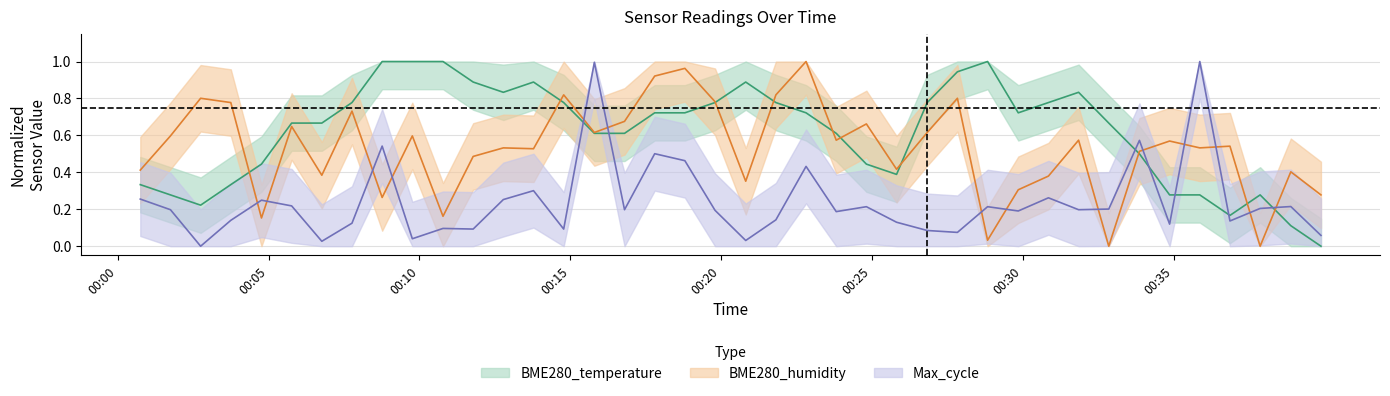

What are all the series names shown in the legend?

BME280_temperature, BME280_humidity, Max_cycle